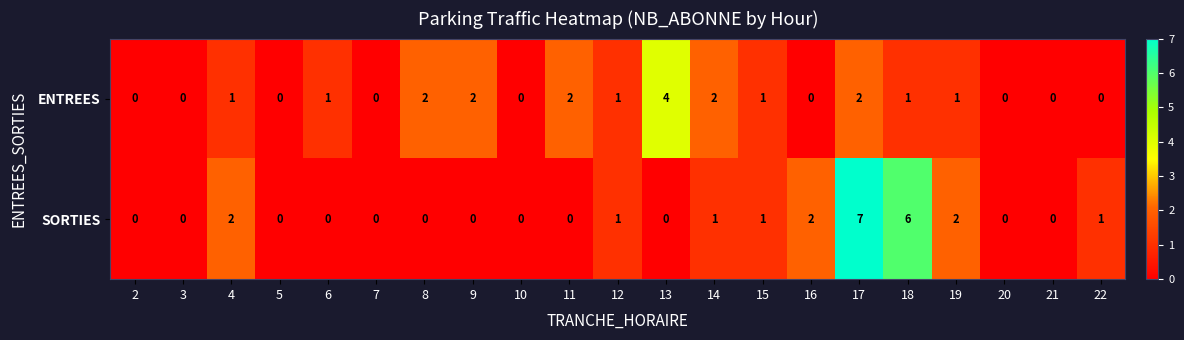

What is the sum of the SORTIES values at 17 and 21?

7